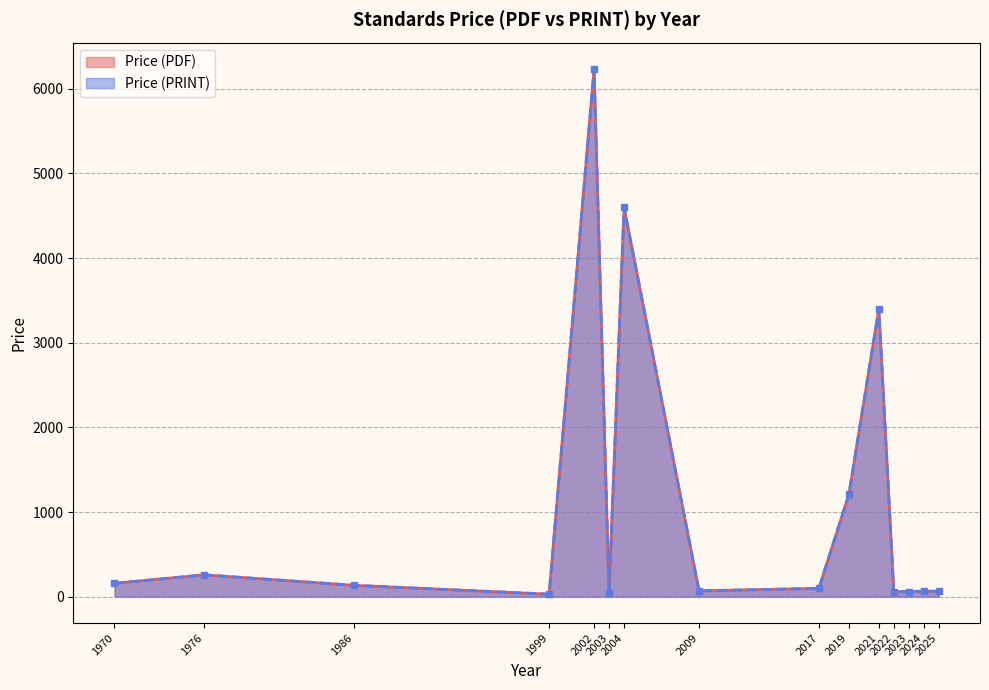

True or false: Price (PRINT) has a value of 61.0 at 2023.

True